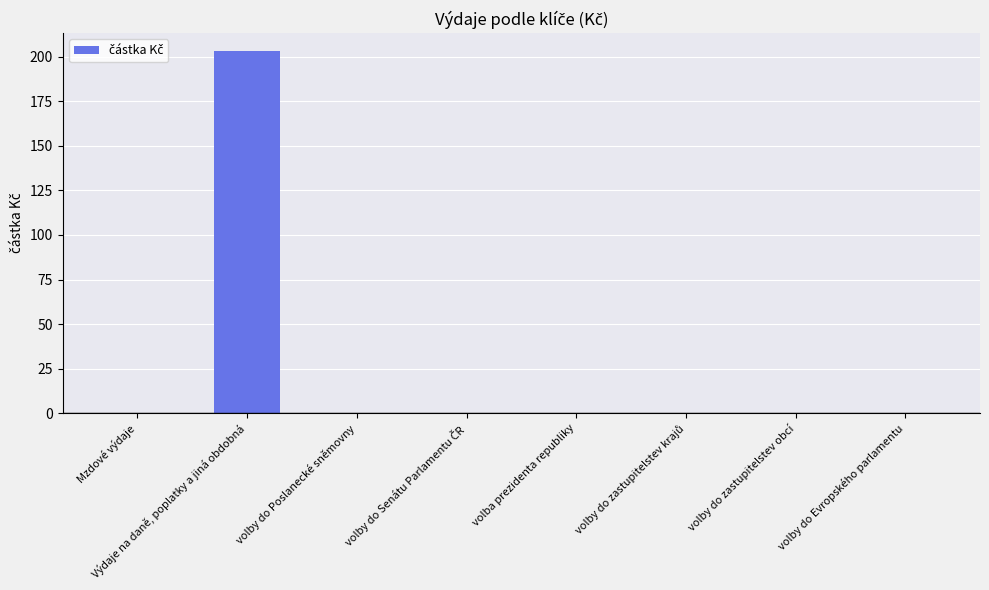

What is the average value?

25